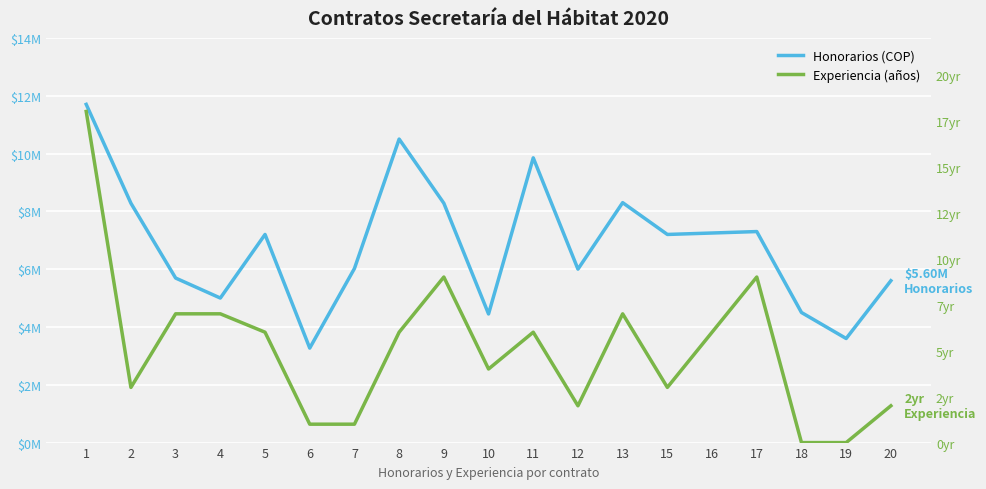

True or false: Experiencia (años) and Honorarios (COP) cross at least once.

False